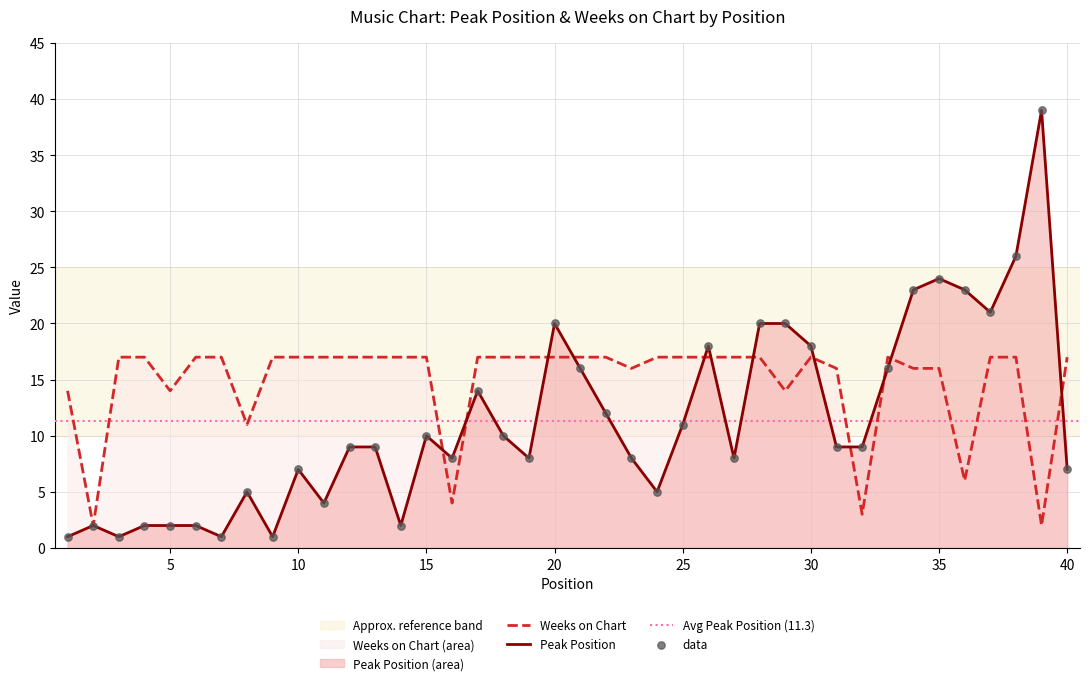

Which series has the largest total across all categories?

Weeks on Chart